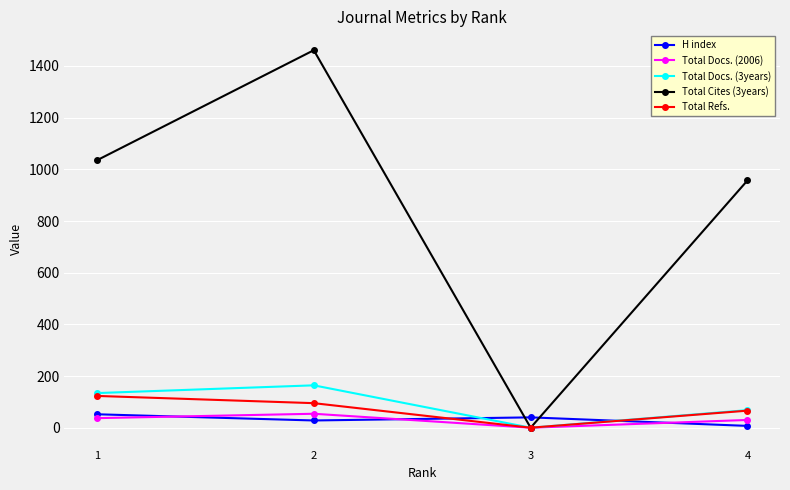

Does the chart display data point markers on the line(s)?

Yes